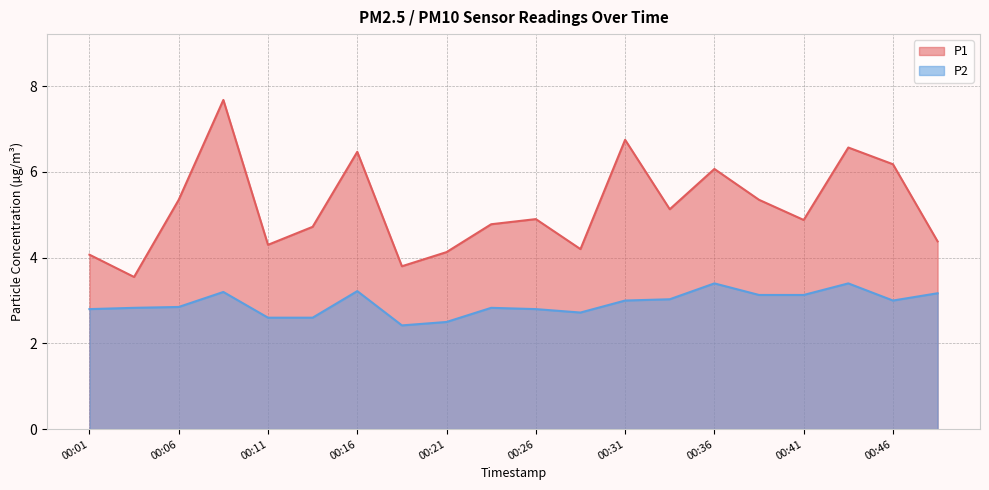

What are all the series names shown in the legend?

P1, P2